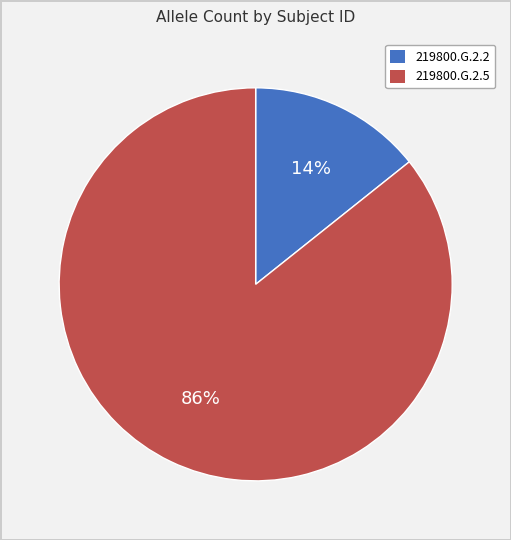

To the nearest percent, what percentage of the pie is 219800.G.2.5?

86%